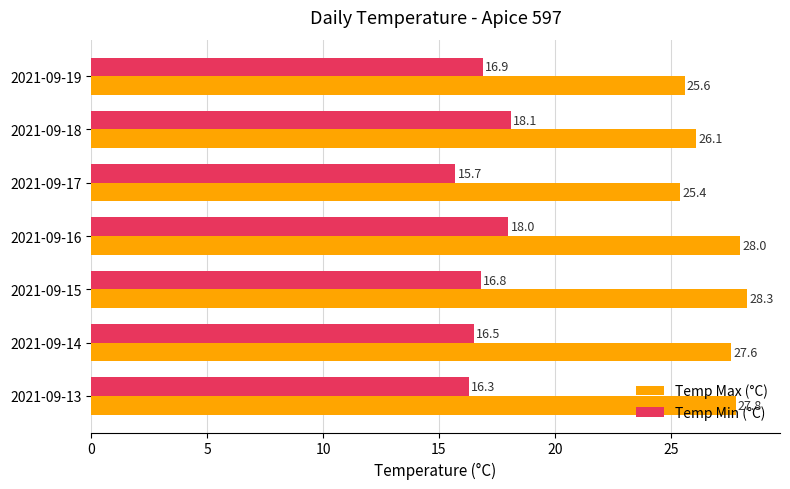

Which series has the largest total across all categories?

Temp Max (°C)